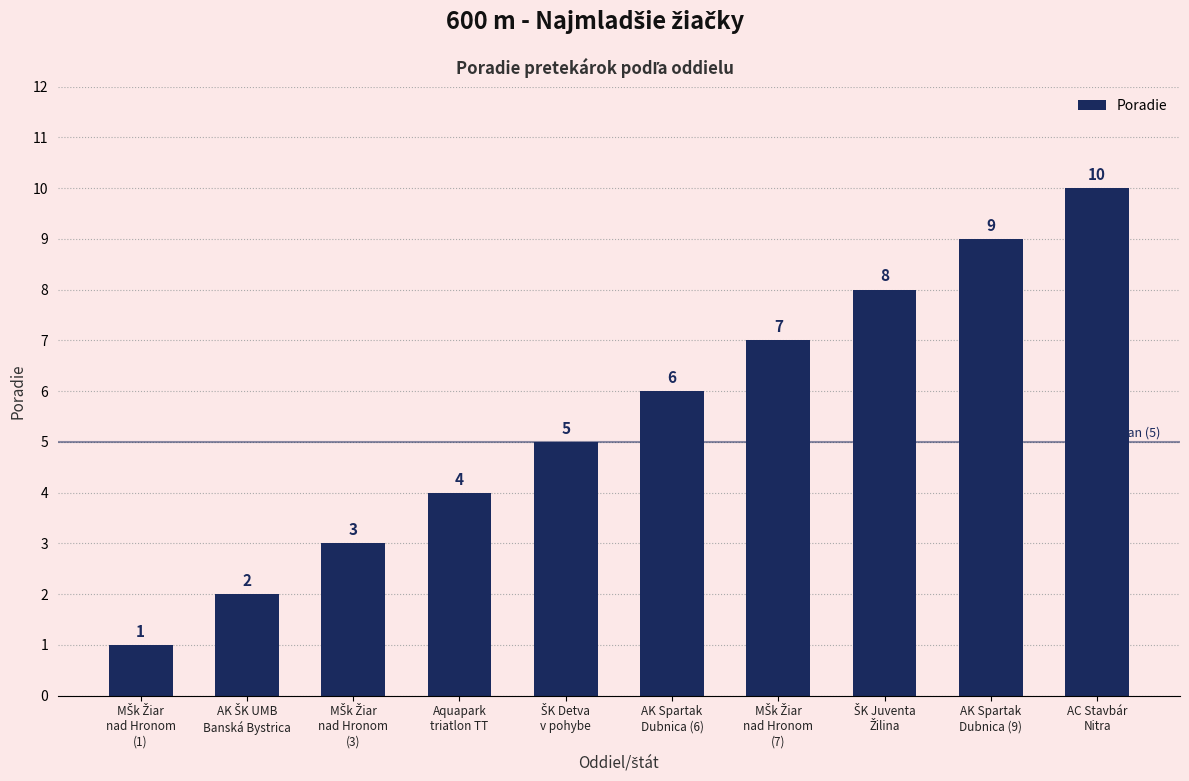

How many values are between 3 and 8?

6